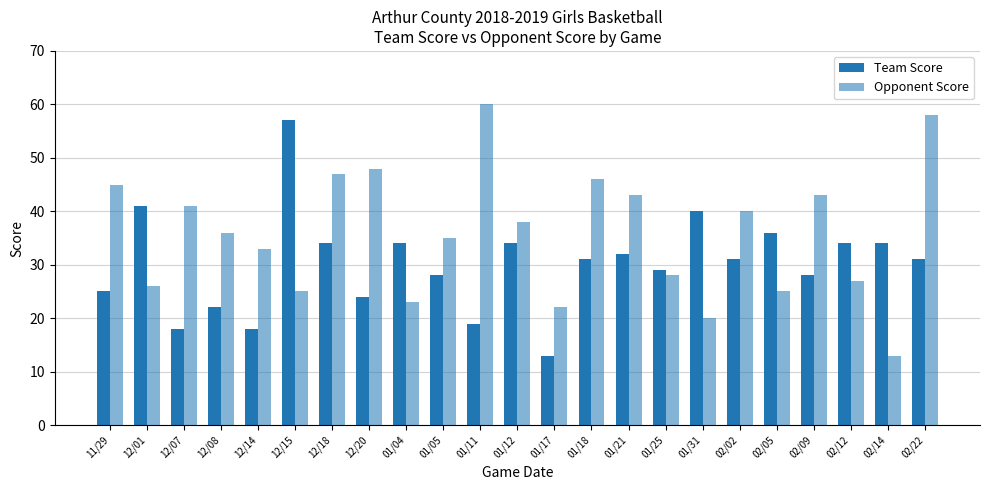

How many groups of bars are there?

23